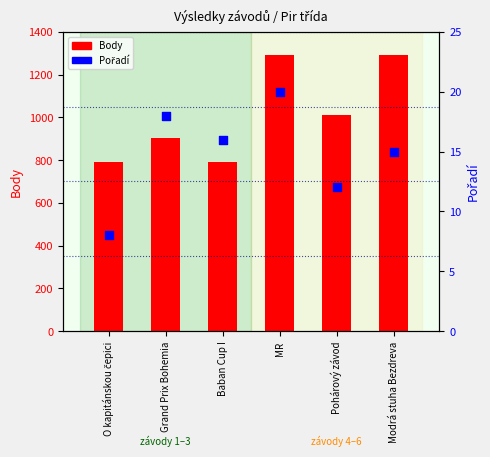

Which series contains the lowest Y value?

Pořadí